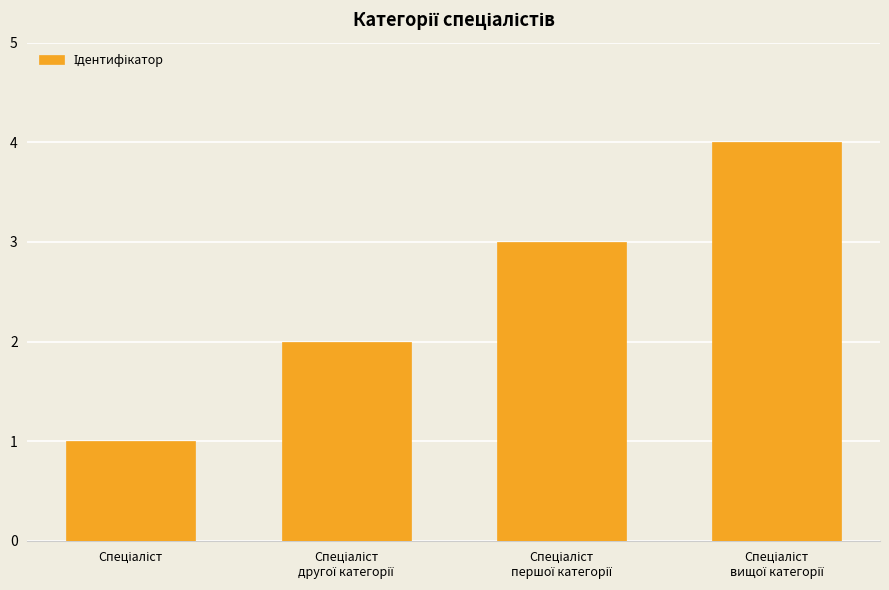

What is the greatest value displayed?

4